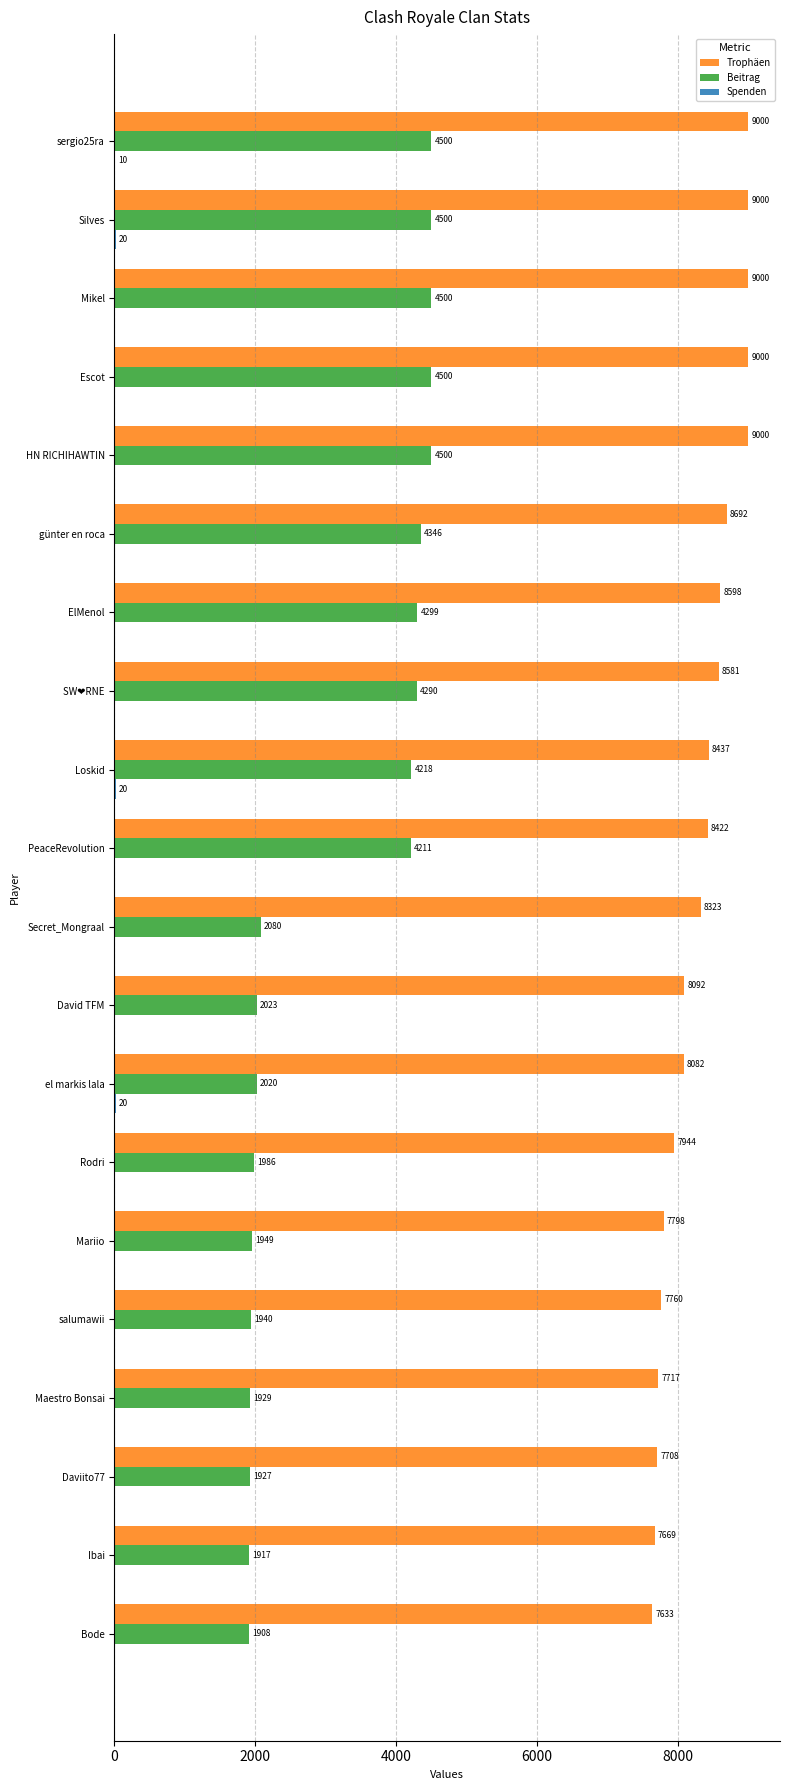

Which series changed the most between el markis lala and Maestro Bonsai?

Trophäen